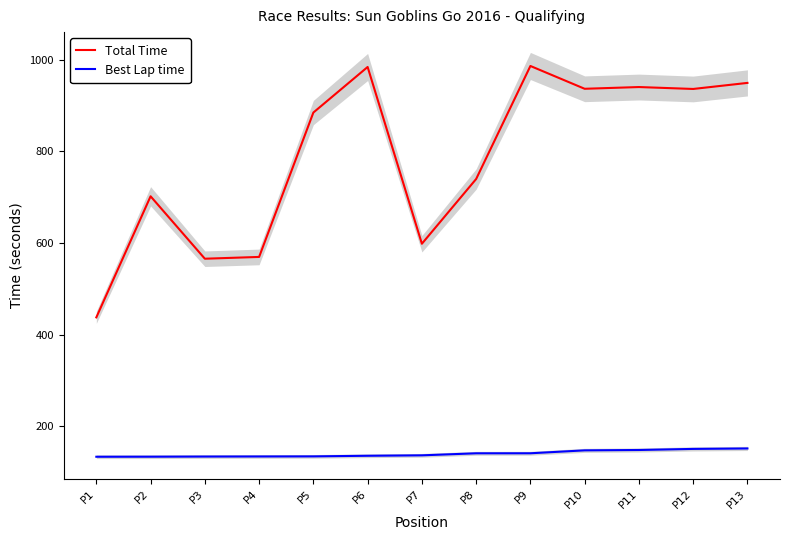

What is the sum of the Total Time values at P5 and P6?

1868.3